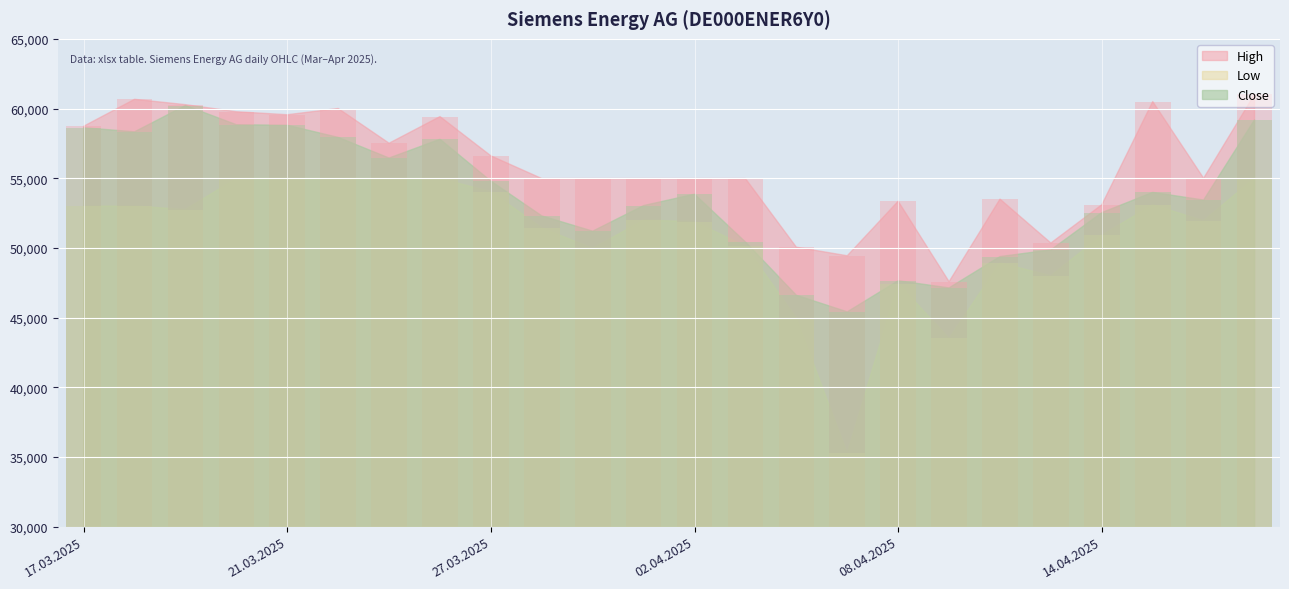

Rank the series by their maximum value, from lowest to highest.

Low, Close, High